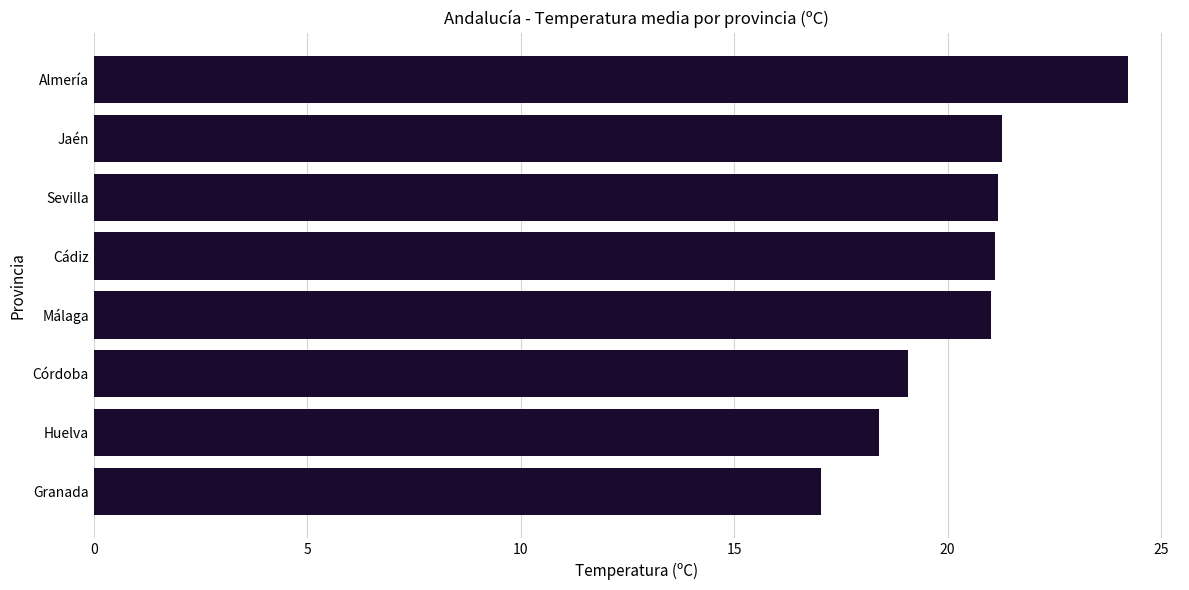

What is the average value?

20.4